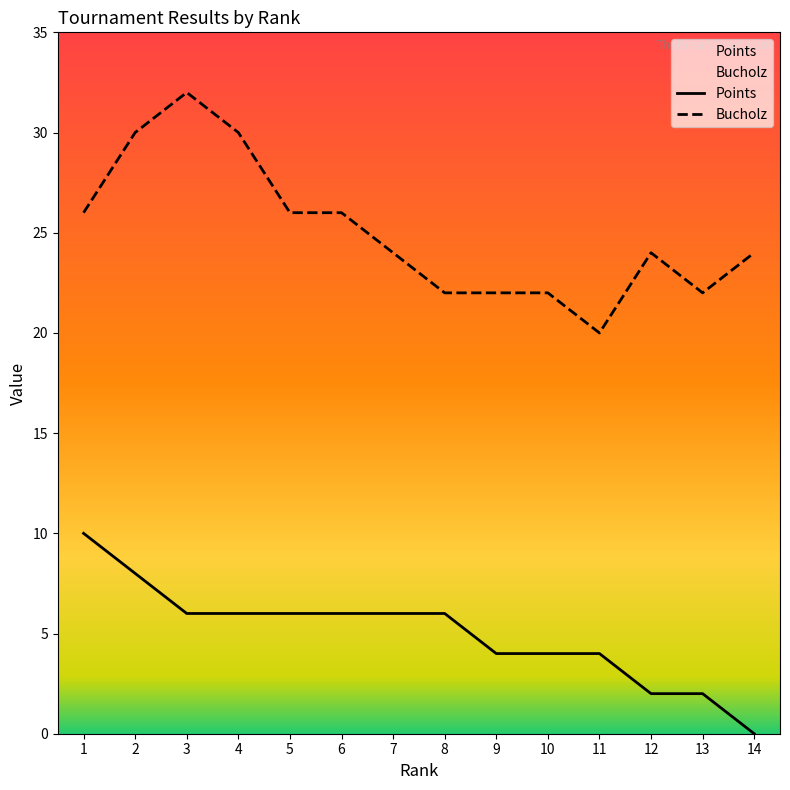

Rank the series at 12 from lowest to highest value.

Points, Bucholz